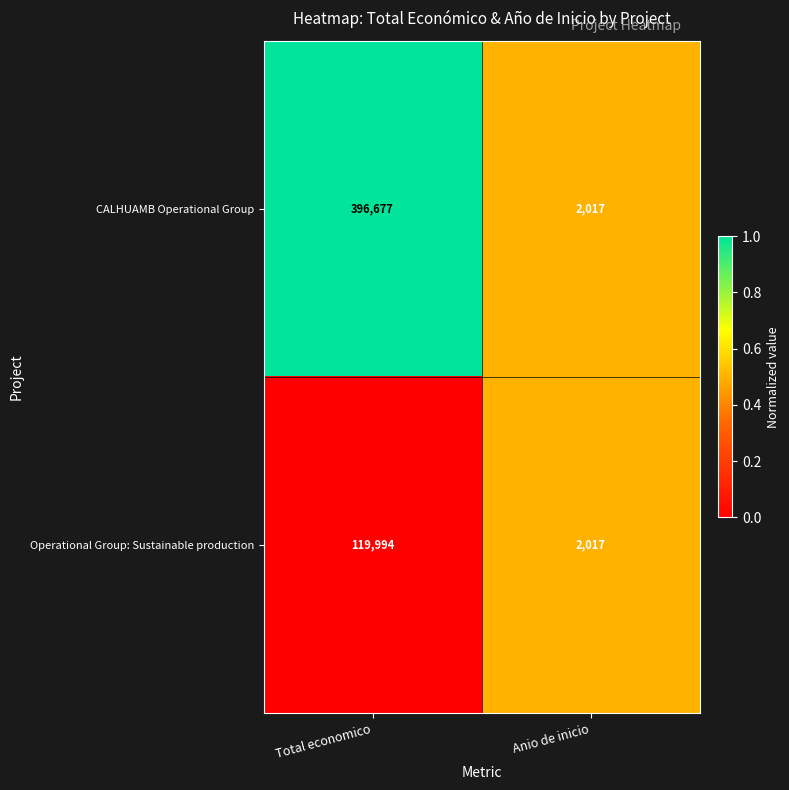

What is the average value of the CALHUAMB Operational Group series?

199347